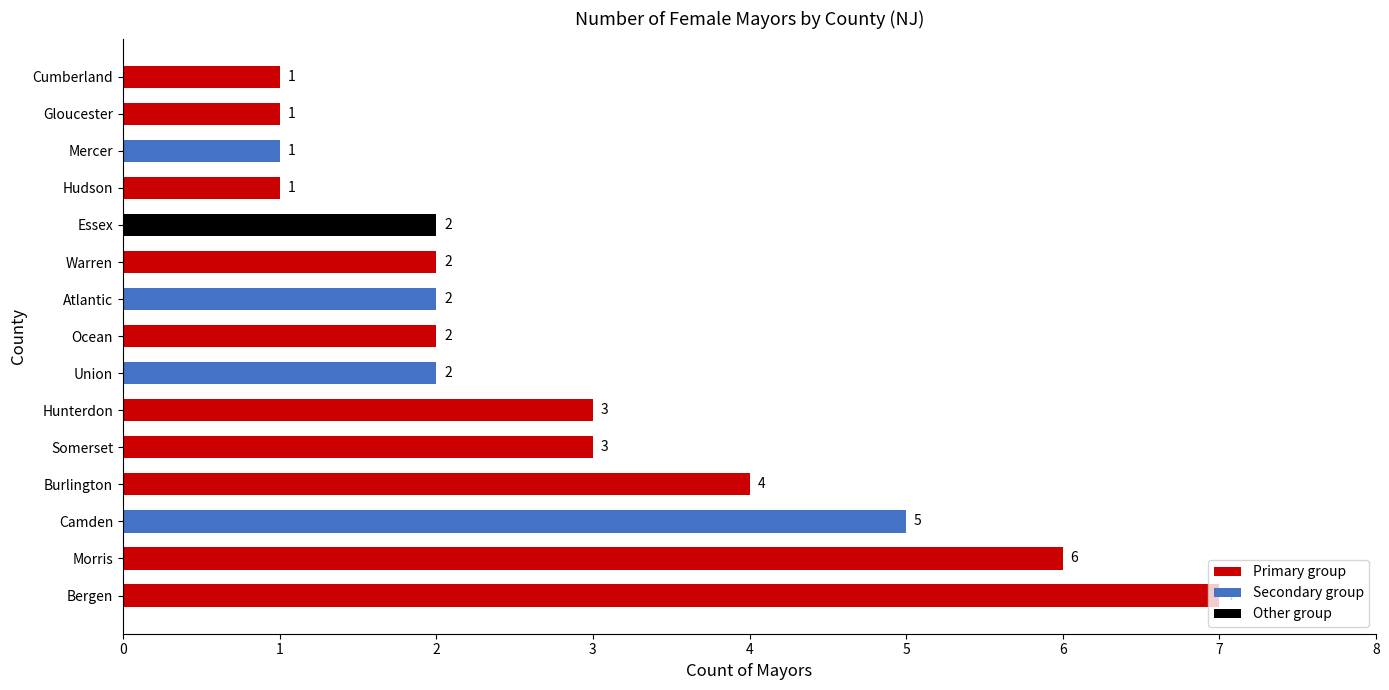

What is the value of the 6th bar from the left?

3